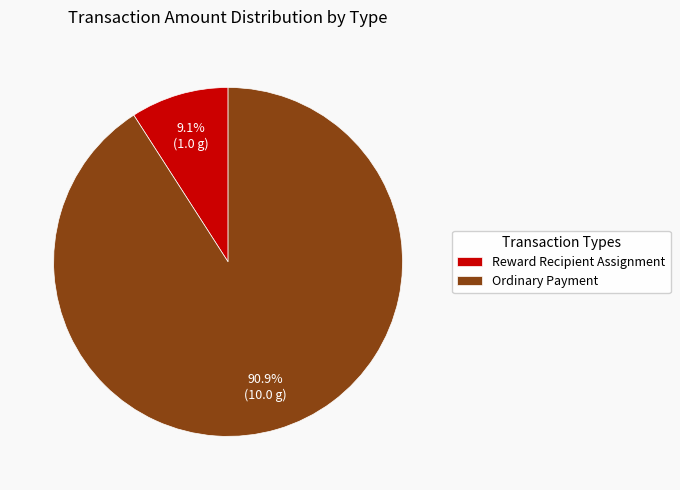

Is it true that Reward Recipient Assignment is 9% of the pie?

True